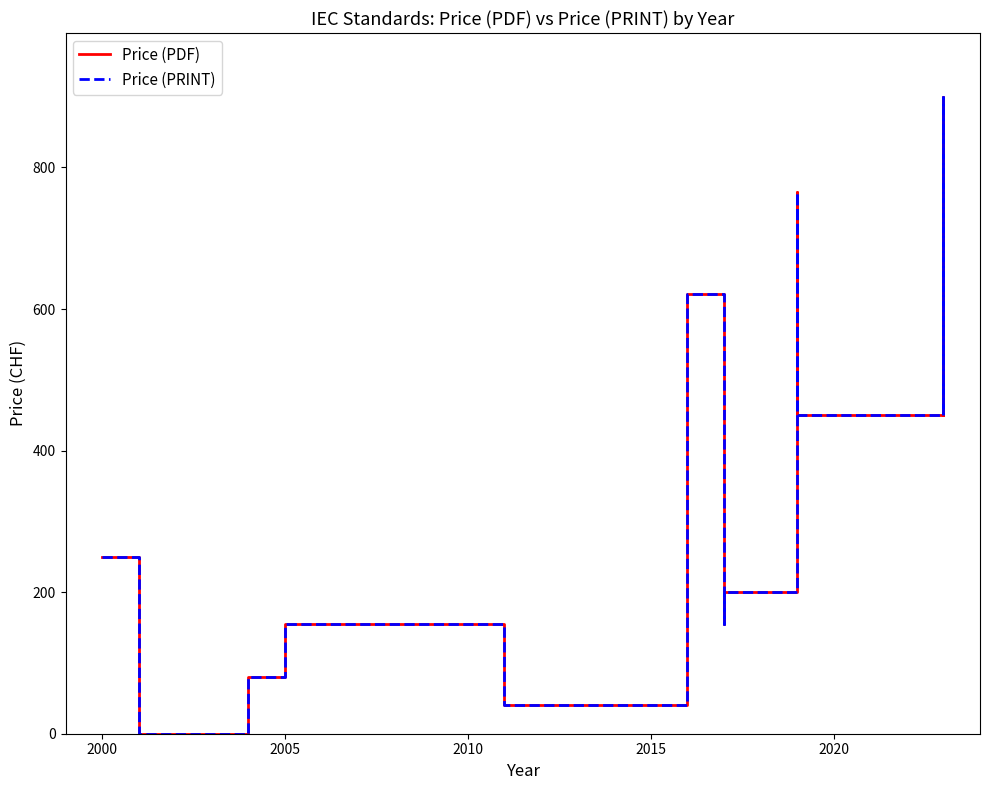

How many values in the Price (PRINT) series are below 200?

7